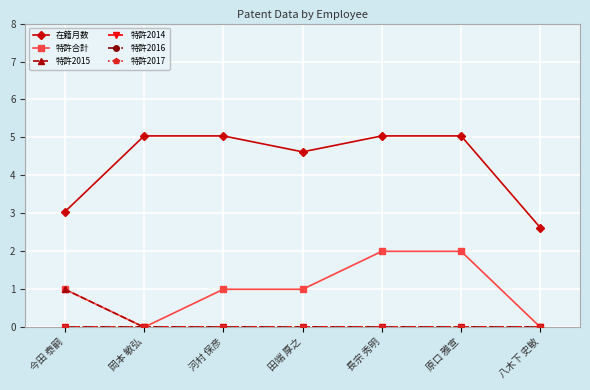

Is this an area chart (filled region under the line)?

No